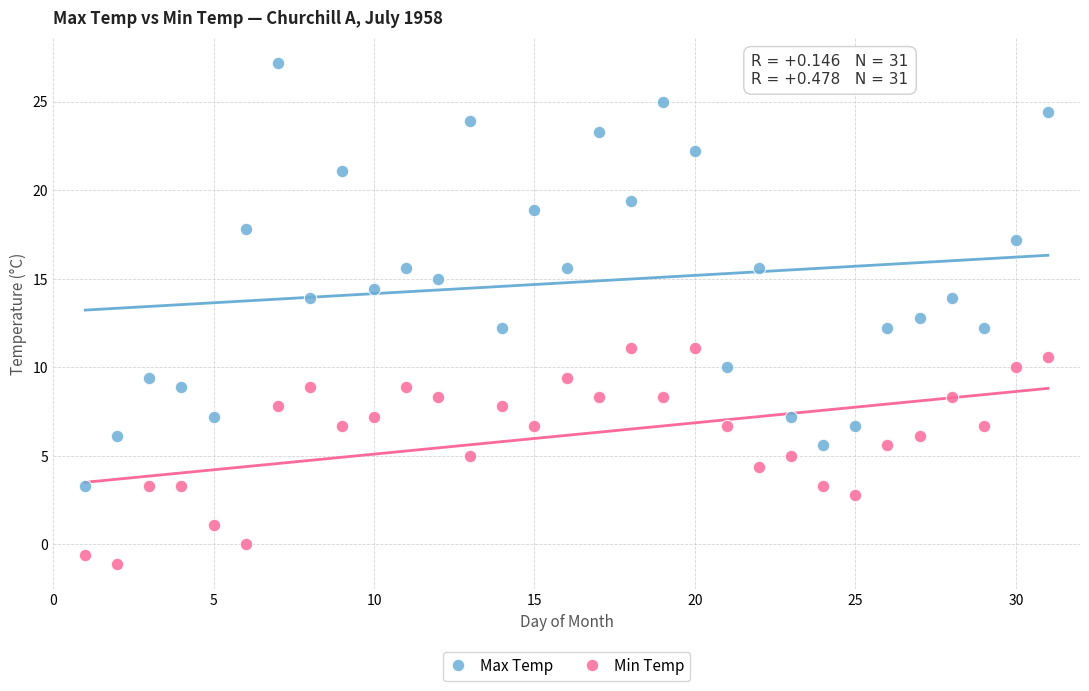

Which series has the largest Y range (max minus min)?

Max Temp